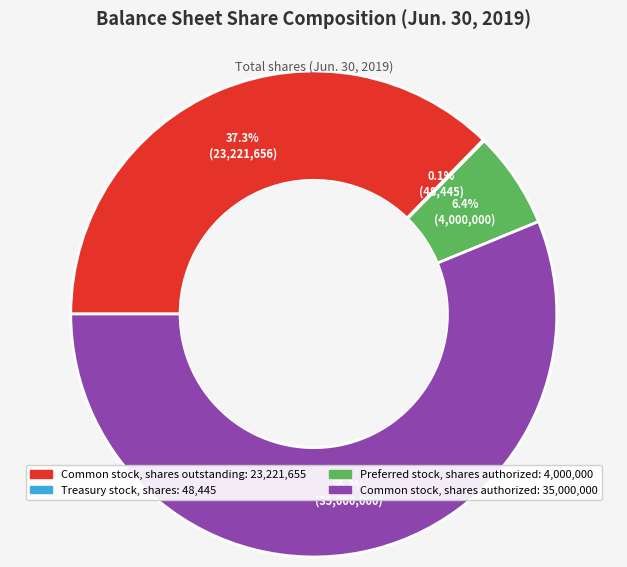

To the nearest percent, what portion does Common stock, shares outstanding represent?

37%